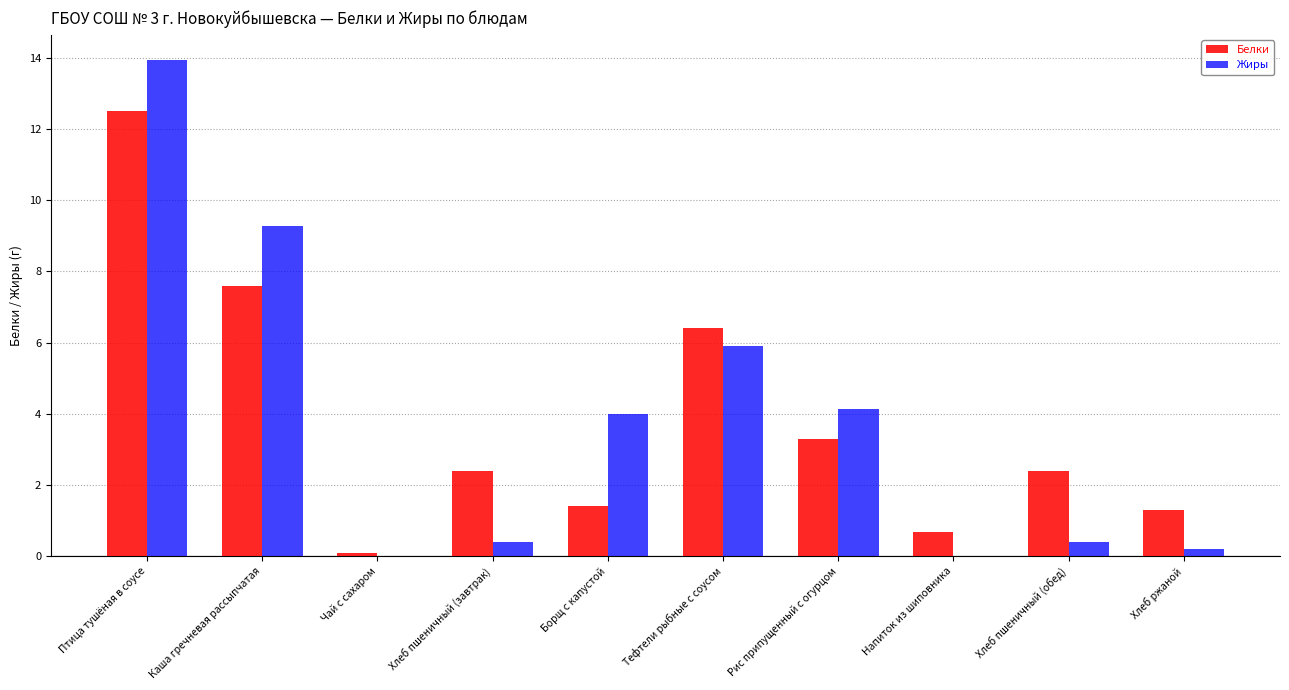

What is the difference between the Белки values at Каша гречневая рассыпчатая and Хлеб пшеничный (обед)?

5.2